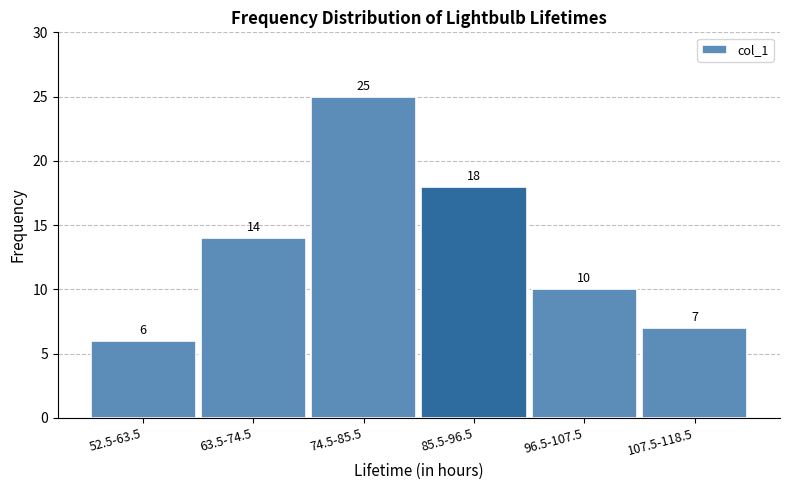

Reading left to right, what are all the values shown in this chart?

6	14	25	18	10	7